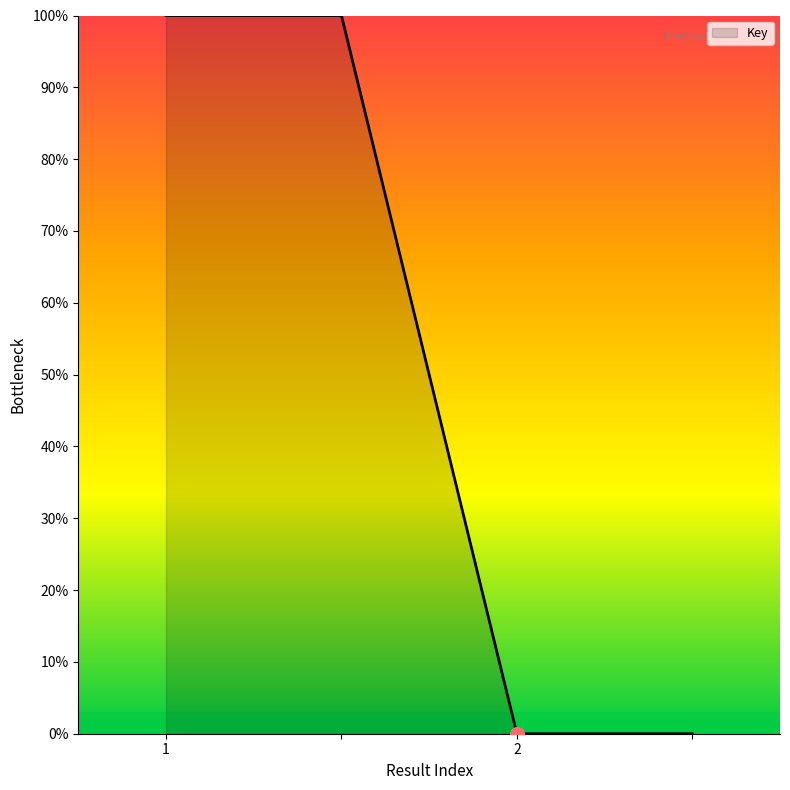

What is the difference between the maximum and minimum values?

100